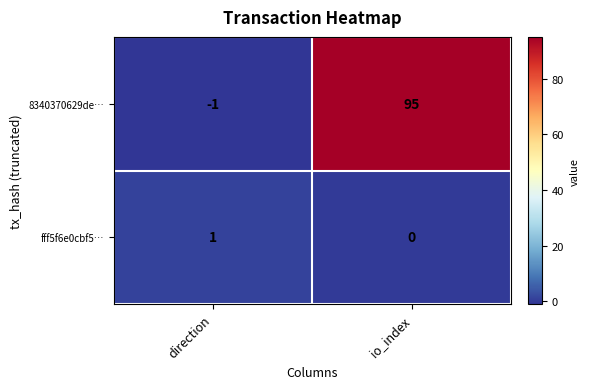

At which label is 8340370629de… closest to 47?

direction